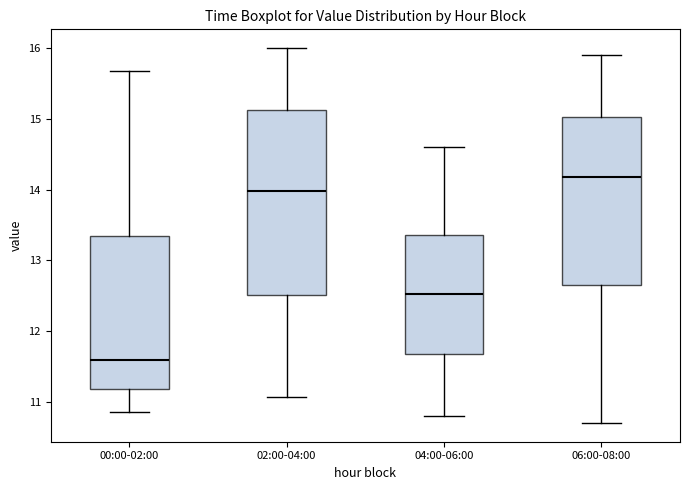

Which box is the tallest, from its lower edge to its upper edge?

02:00-04:00